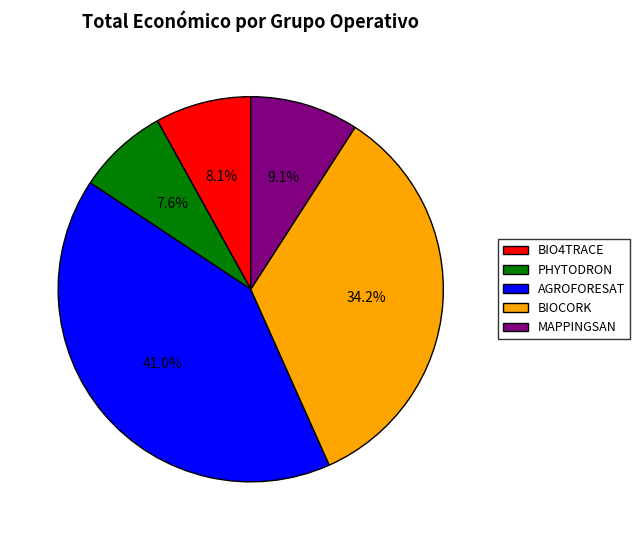

What is the ratio of the value at AGROFORESAT to the value at BIOCORK?

1.2